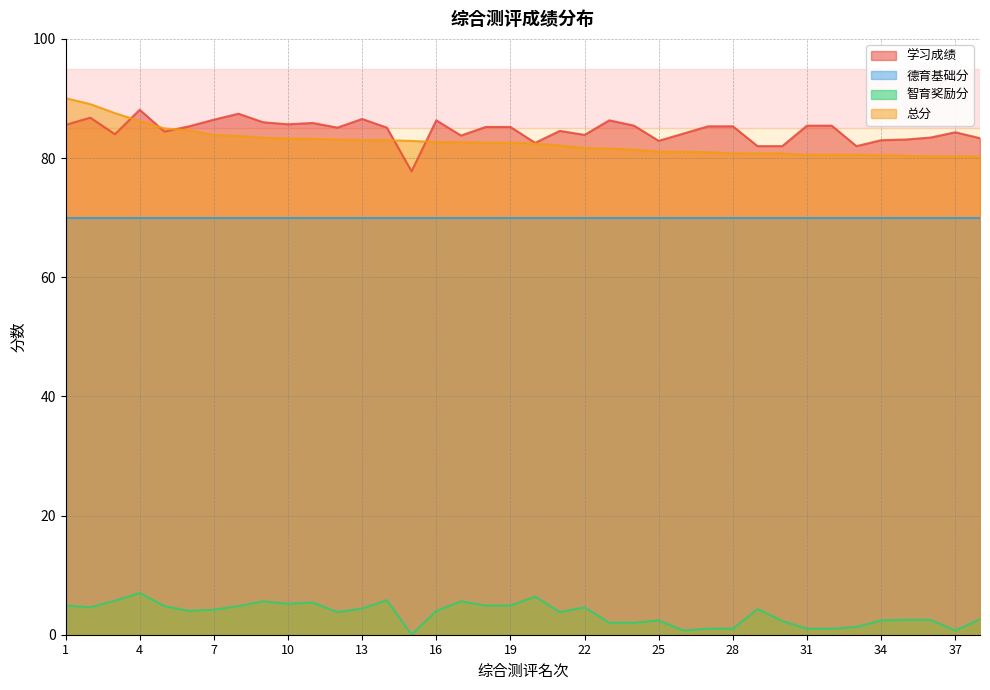

What is the total value across all series at 13?

244.0